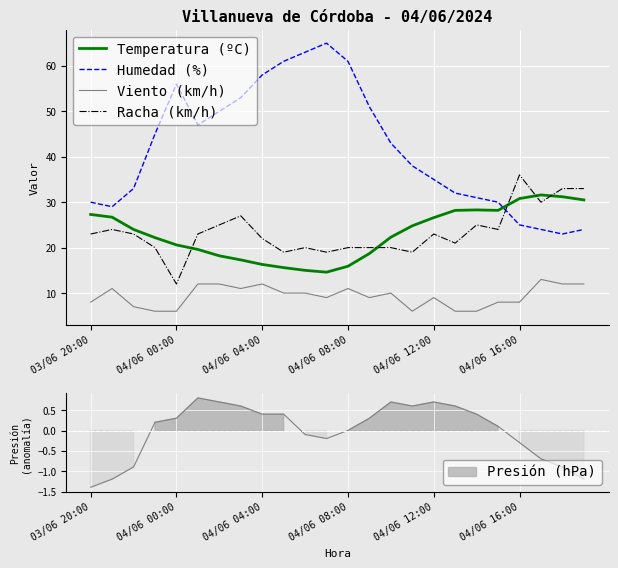

Which series has the widest spread of values?

Humedad (%)